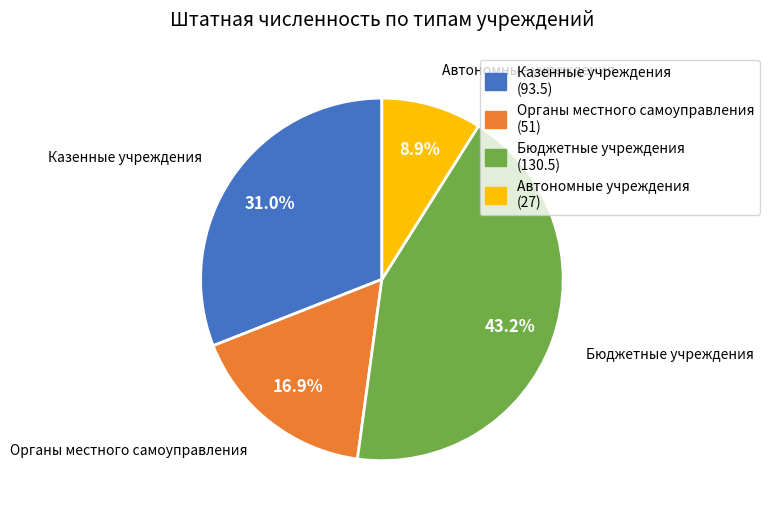

Does Автономные учреждения (27) represent more than half of the total?

No